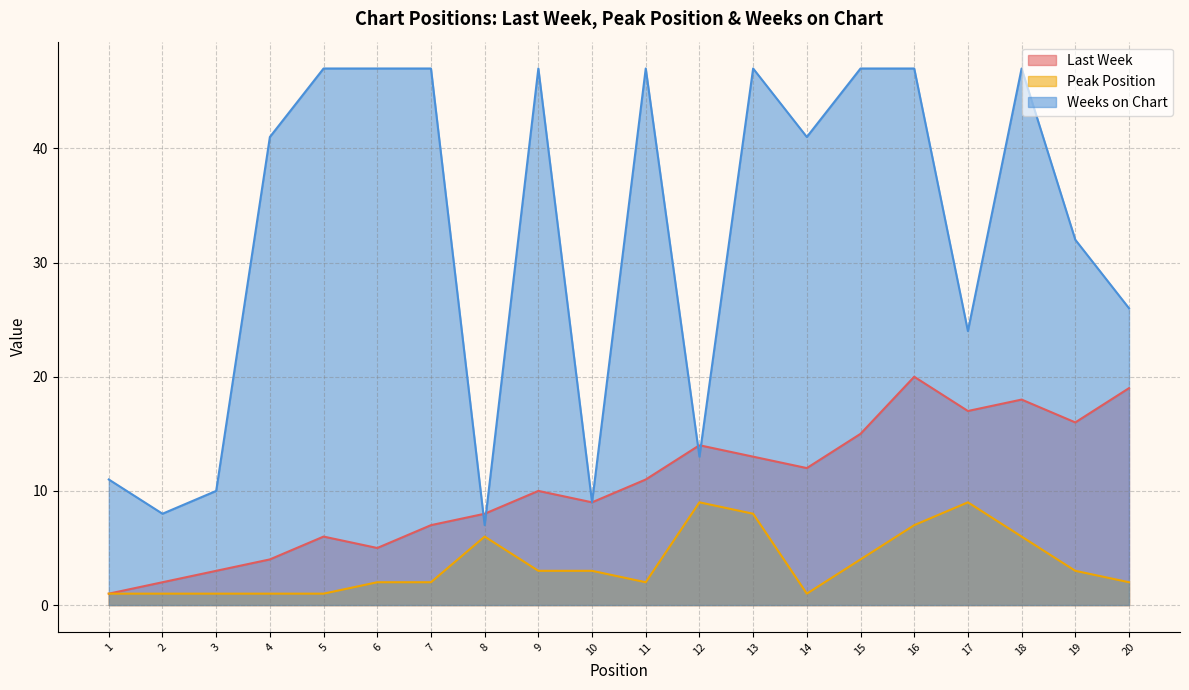

What is the difference between the second highest and minimum values in the Peak Position series?

8